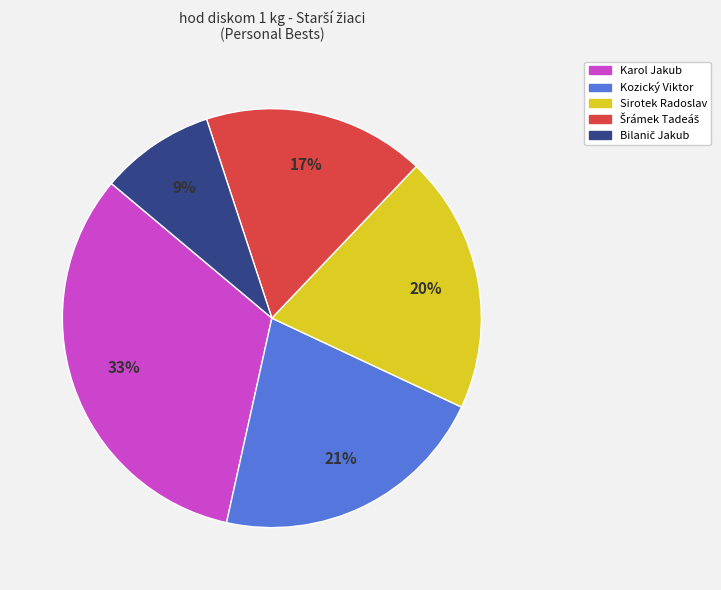

Does Kozický Viktor account for over 50% of the chart?

No